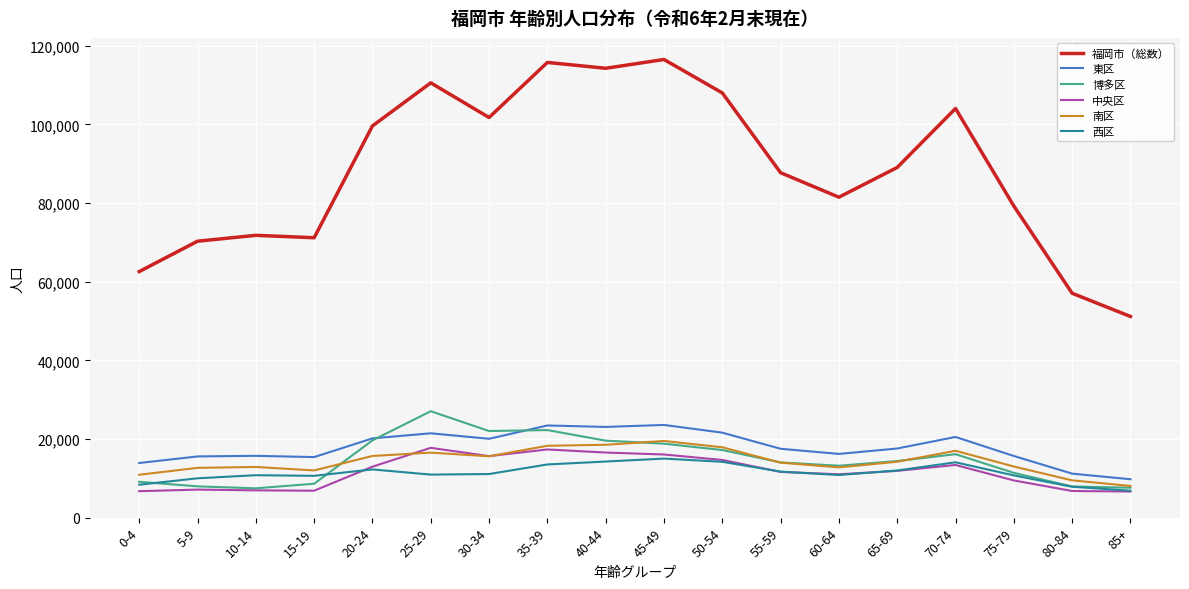

At which label does 中央区 first exceed 11895?

20-24